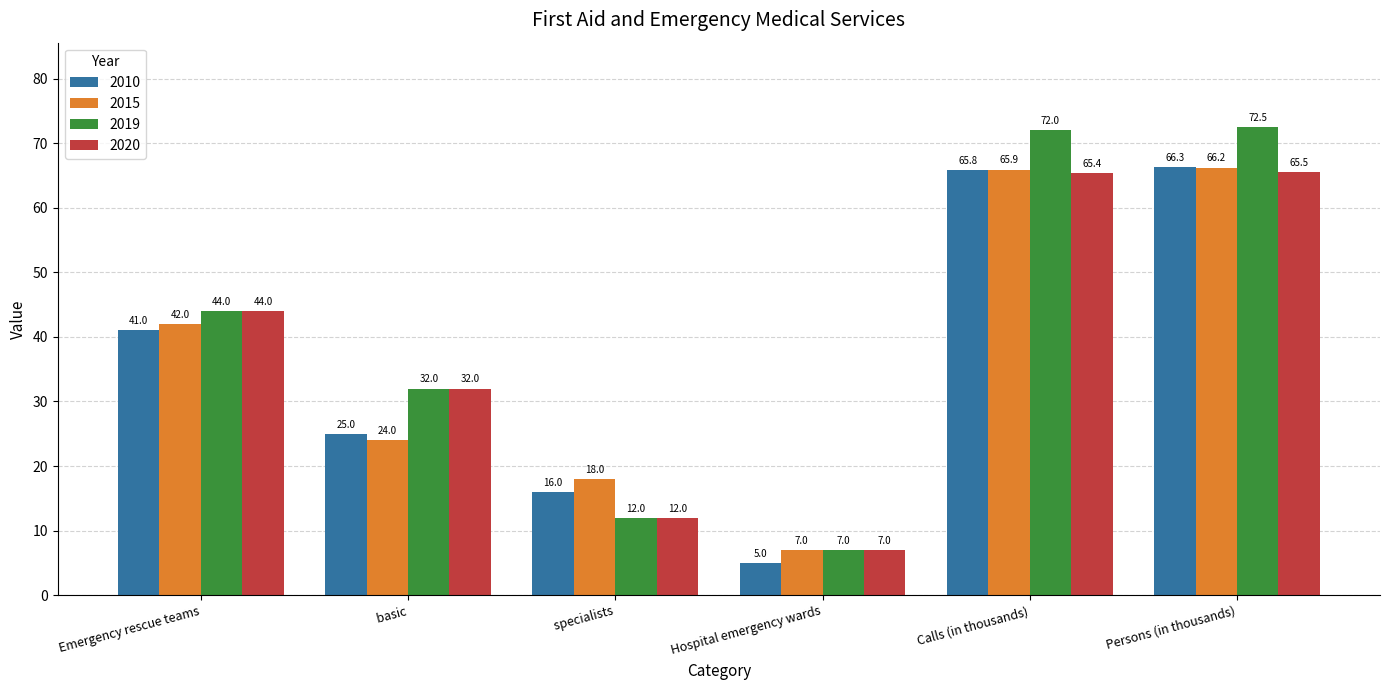

What is the highest value of the 2015 series?

66.2